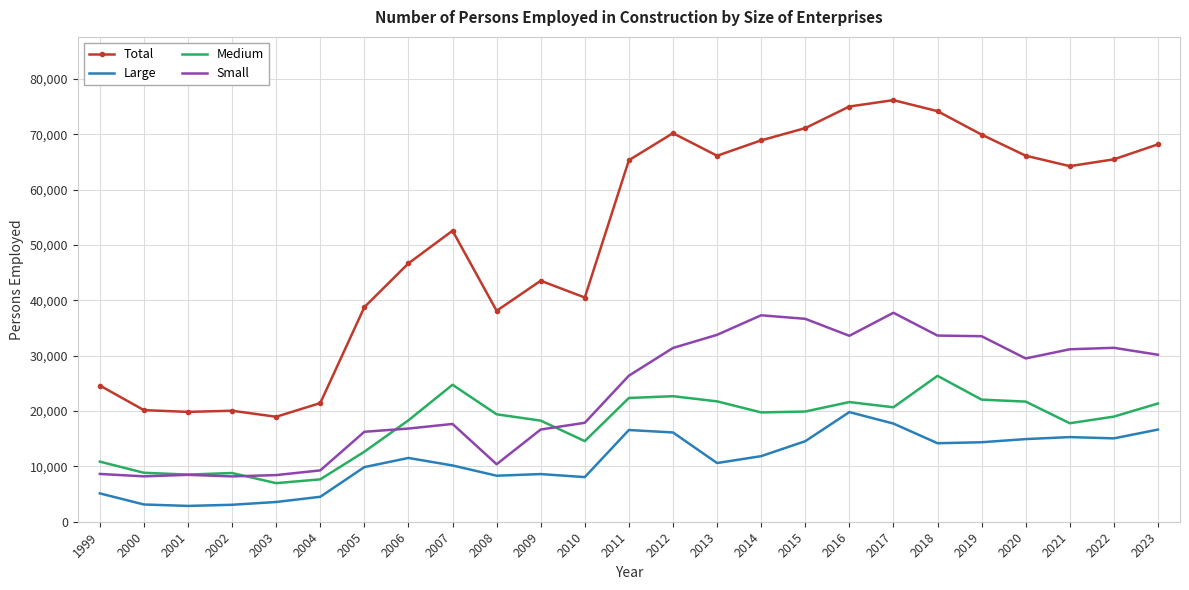

What is the maximum value shown in the chart?

76187